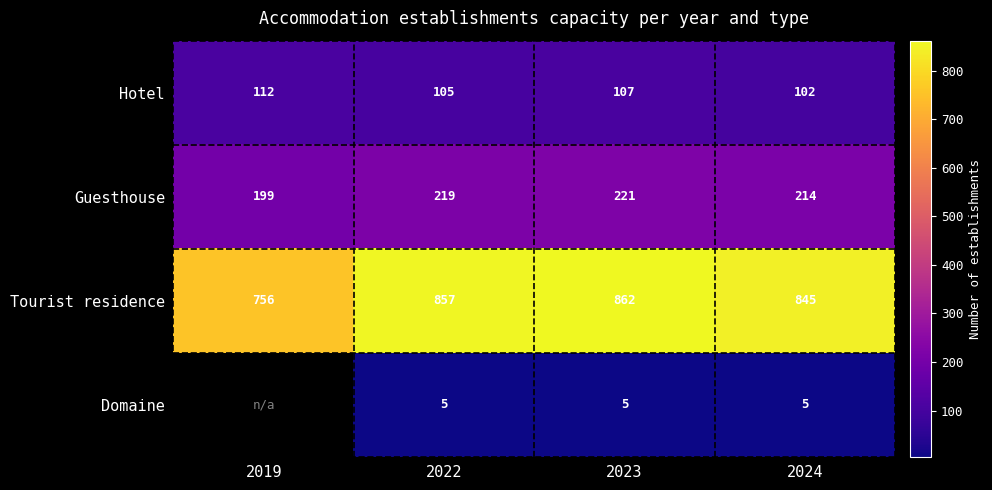

How many data points in Guesthouse are above 219?

1